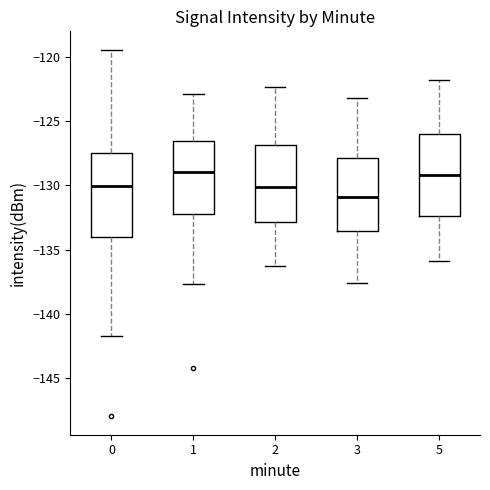

Reading left to right, read every box against the y-axis: the position of its median line, the range the box covers, and the ends of its whiskers. The values are not printed on the chart, so give them approximately, as read against the axis.

0: median -130.0, box -134.0 to -127.5, whiskers -141.5 to -119.5
1: median -129.0, box -132.0 to -126.5, whiskers -137.5 to -123.0
2: median -130.0, box -133.0 to -127.0, whiskers -136.5 to -122.5
3: median -131.0, box -133.5 to -128.0, whiskers -137.5 to -123.0
5: median -129.0, box -132.5 to -126.0, whiskers -136.0 to -122.0